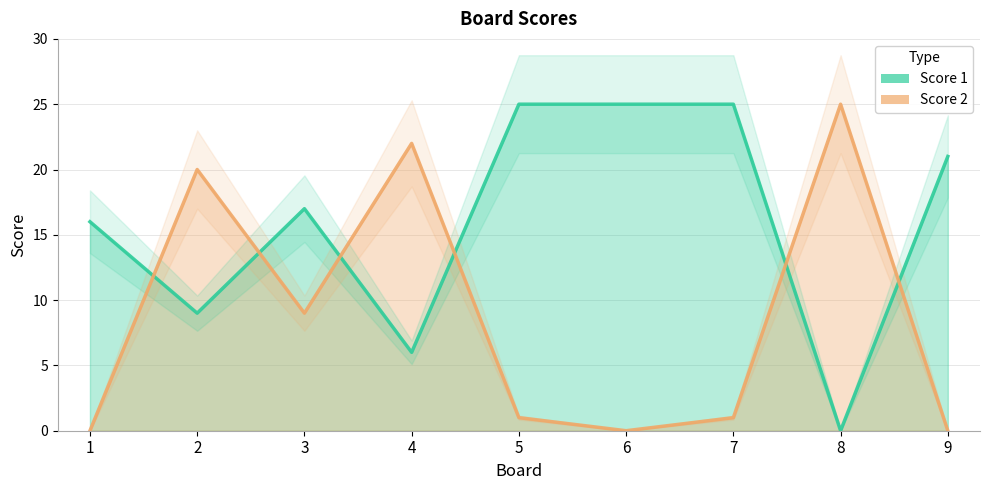

The Score 2 series shows 4 at 3. True or false?

False